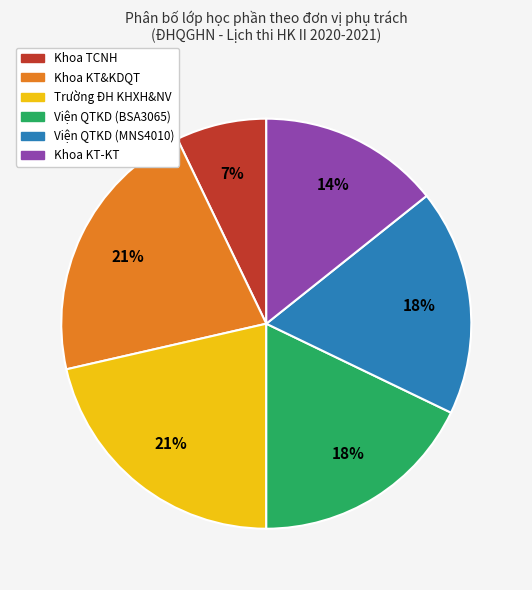

How many slices are in this pie chart?

6